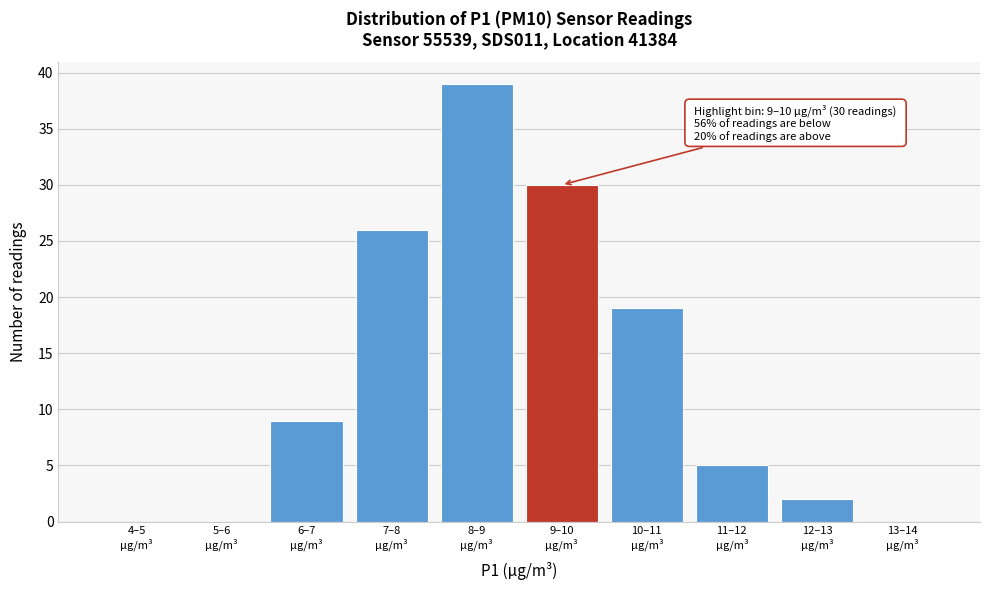

What is the sum of all values?

130